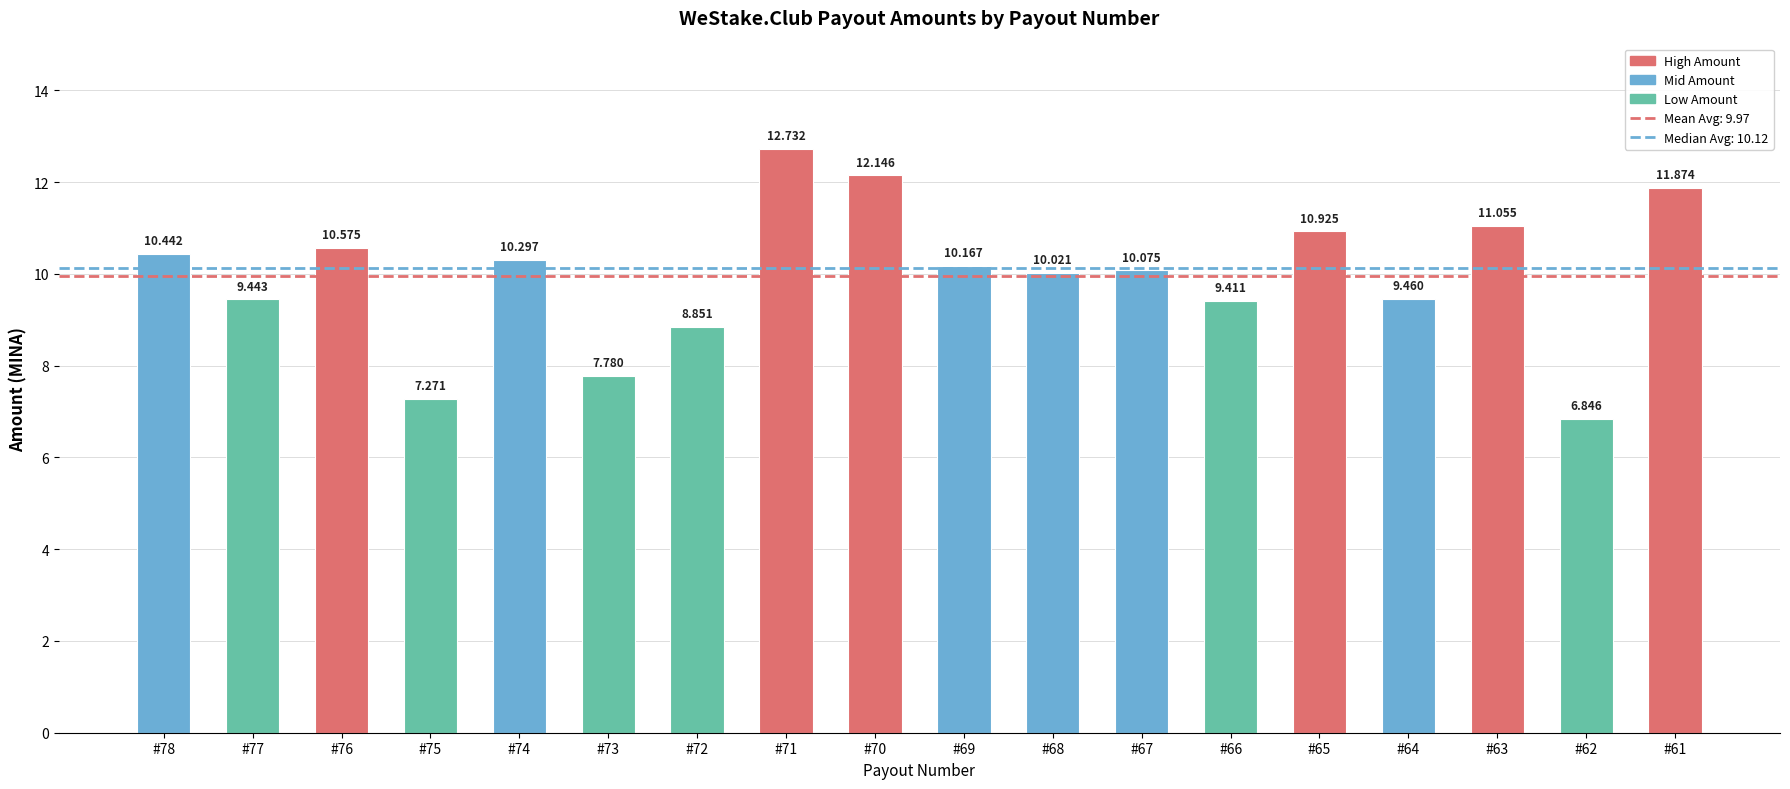

What is the approximate value at #67?

10.1